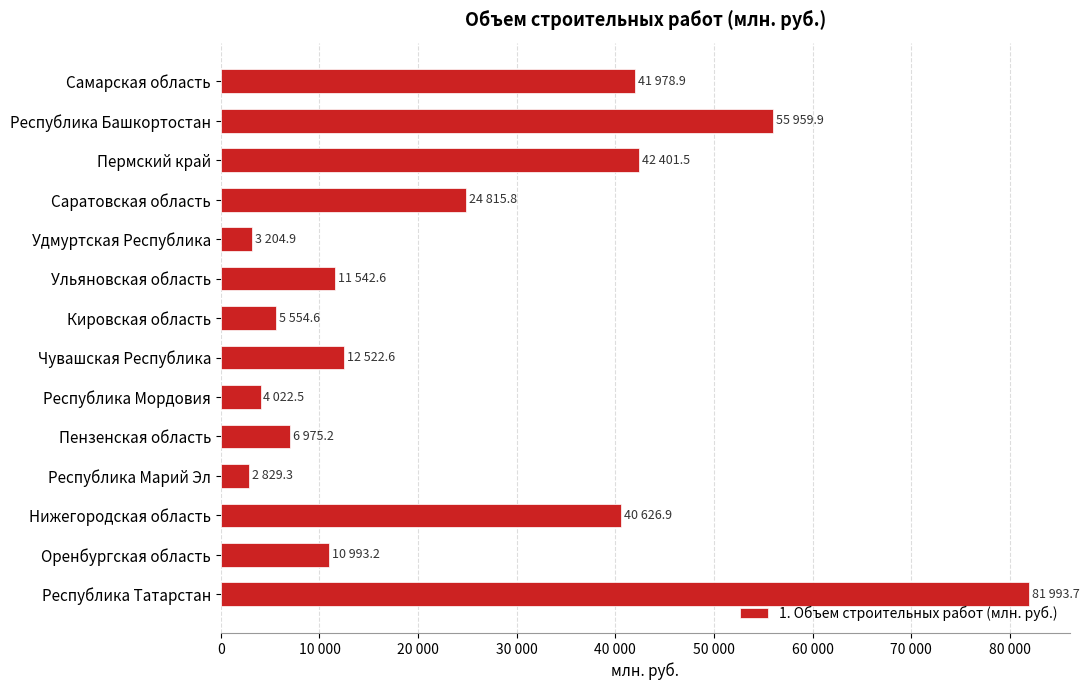

What is the average value?

24673.0